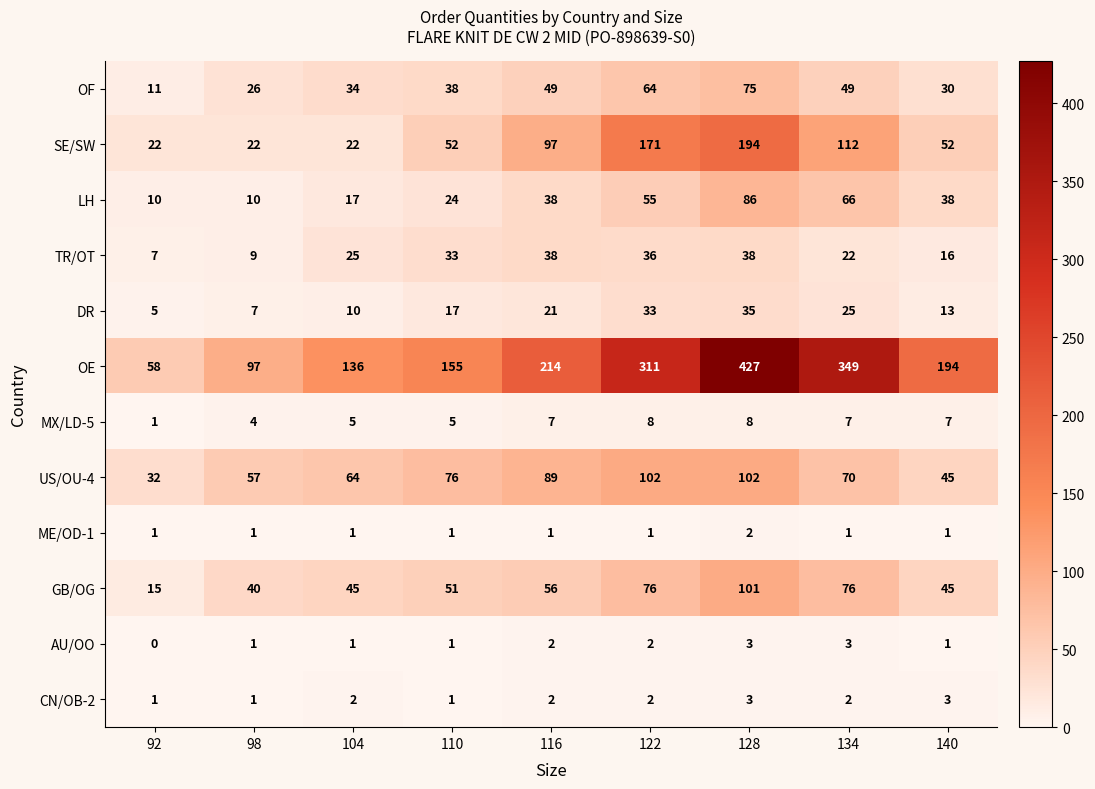

How many data points does each series have?

9